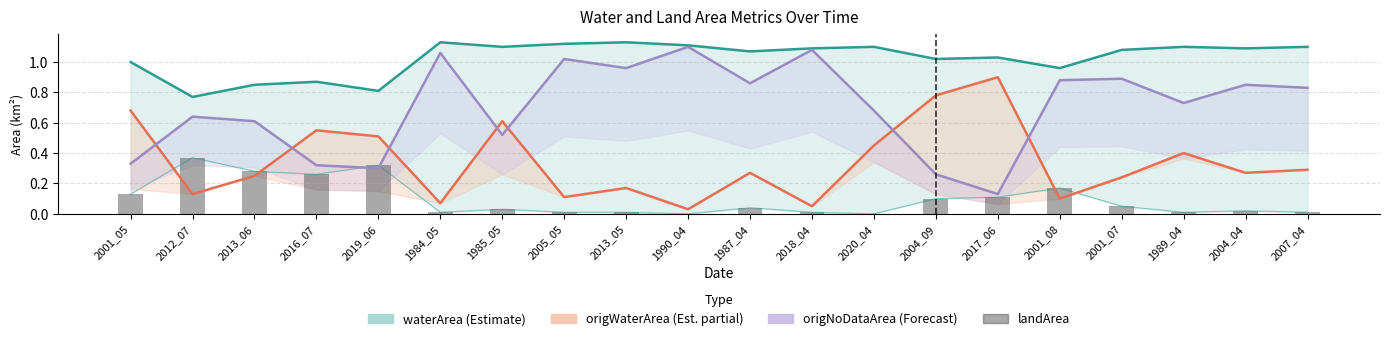

How many series are shown in this chart?

4